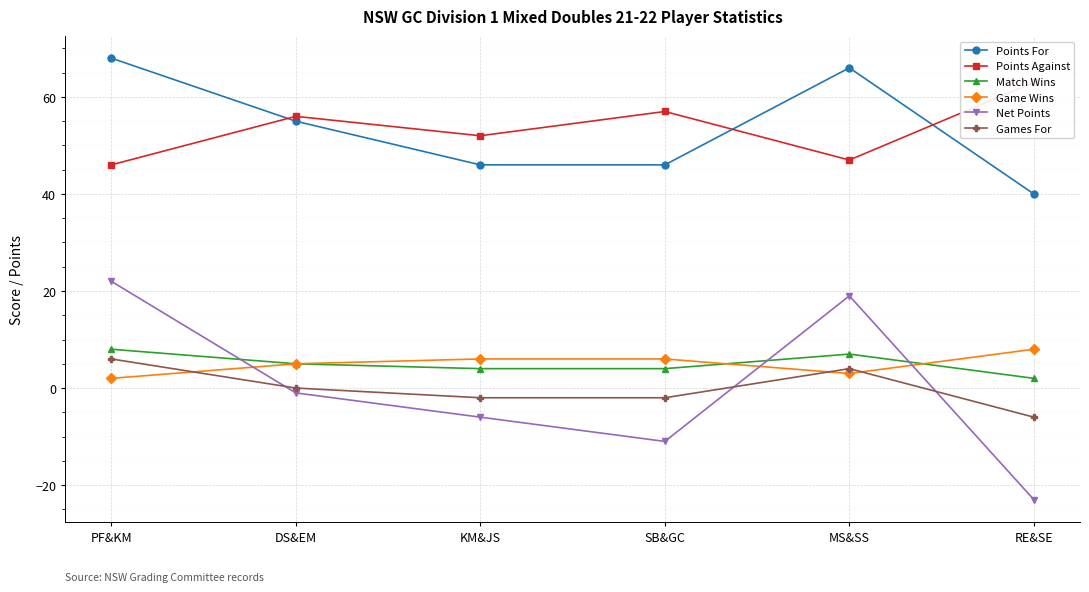

How many lines are shown in the chart?

6